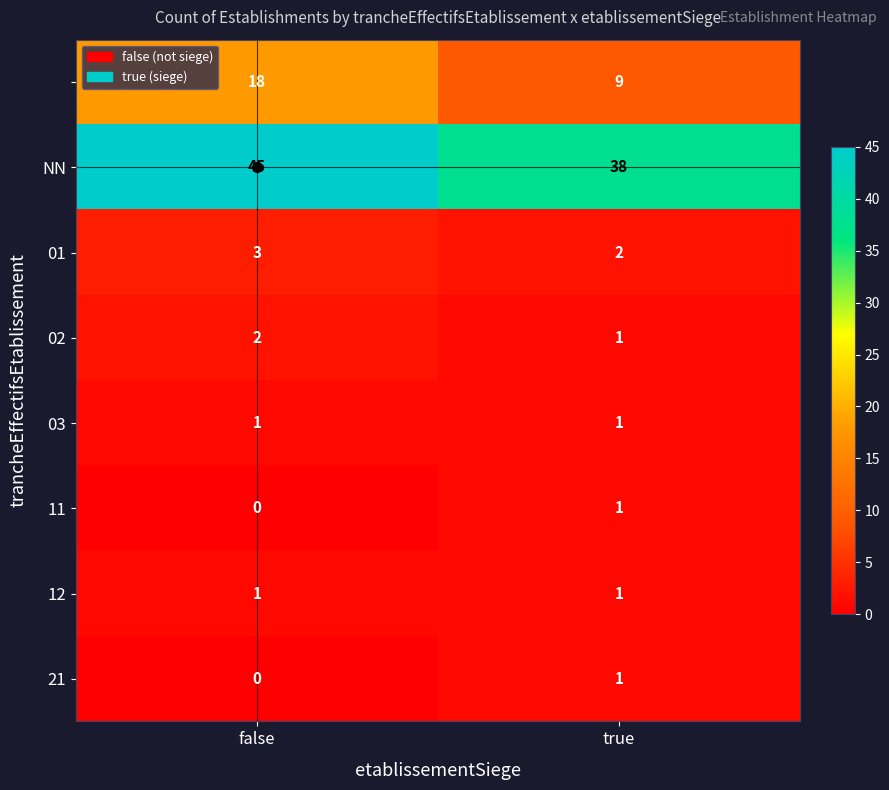

At which category is the sum across all series the highest?

false